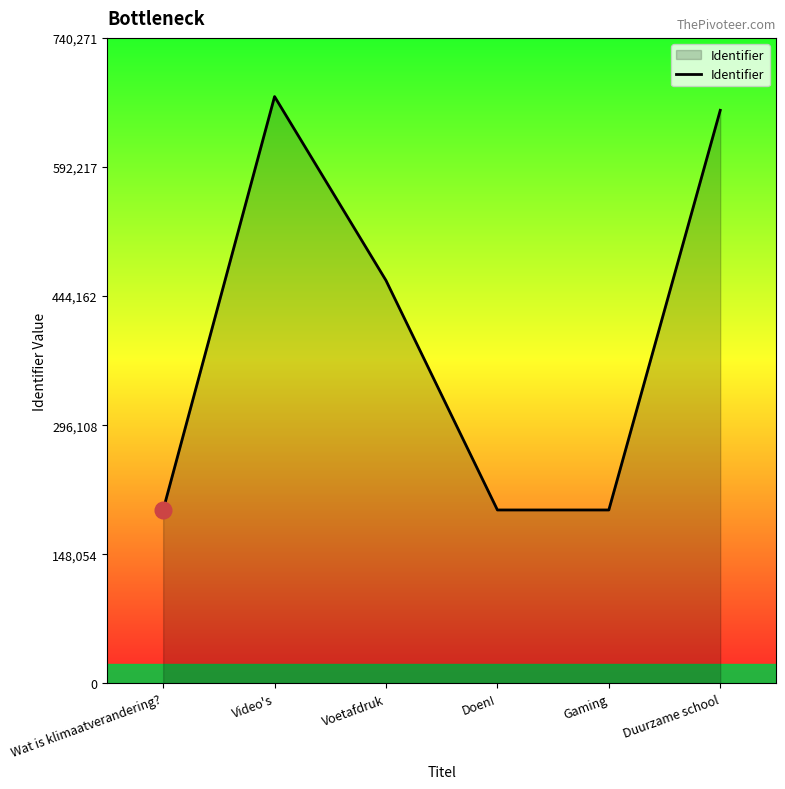

Count the number of categories in the chart.

6